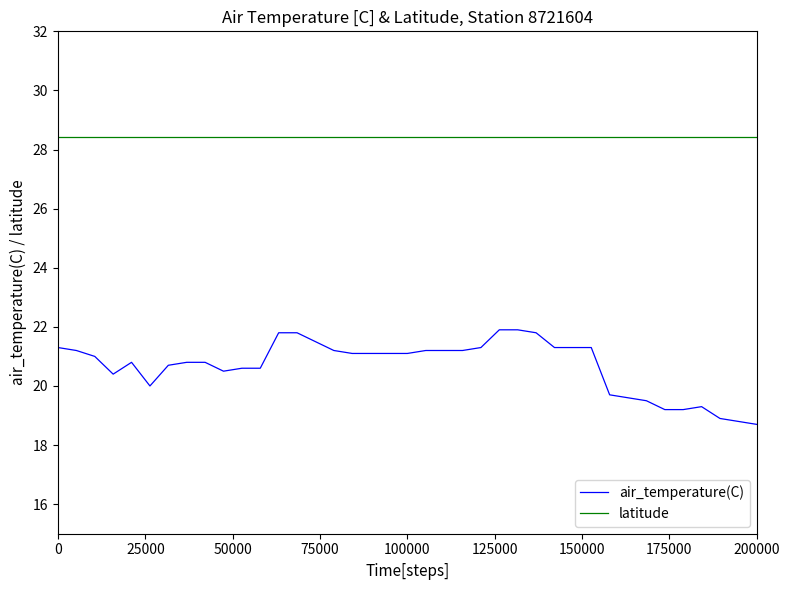

True or false: air_temperature(C) and latitude intersect in this chart.

False